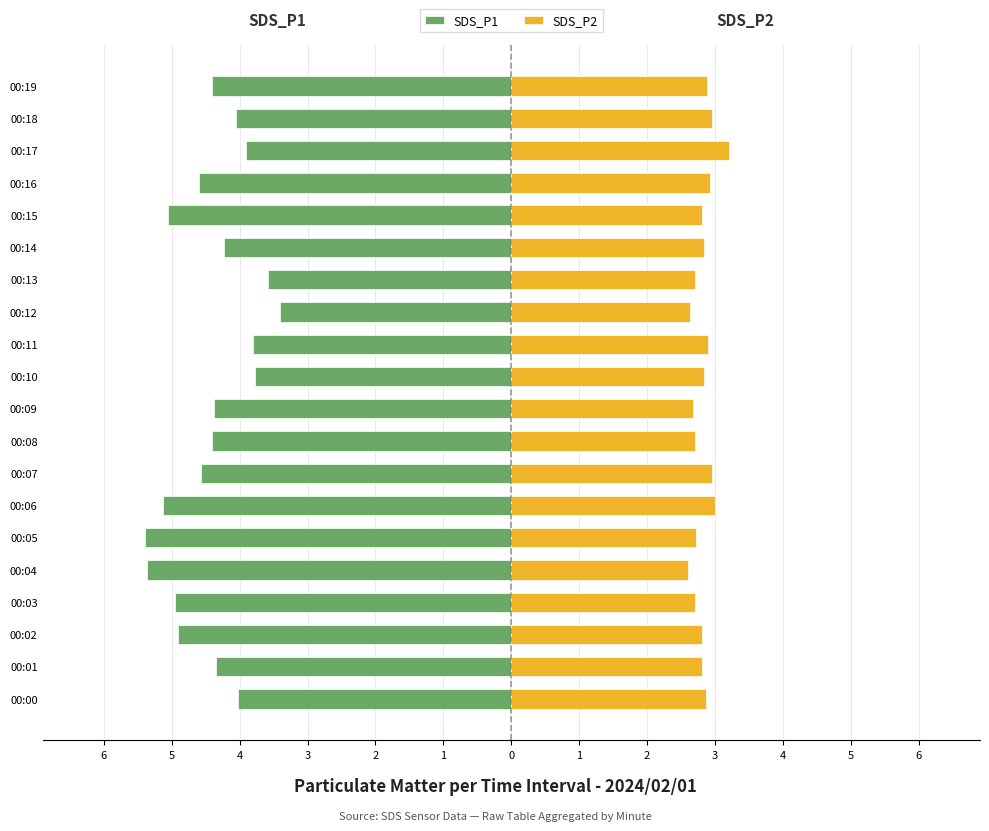

Reading right to left, list all the values displayed in this chart.

SDS_P1: -4.4	-4.0	-3.9	-4.6	-5.0	-4.2	-3.6	-3.4	-3.8	-3.8	-4.4	-4.4	-4.6	-5.1	-5.4	-5.4	-5.0	-4.9	-4.3	-4.0
SDS_P2: 2.9	3.0	3.2	2.9	2.8	2.8	2.7	2.6	2.9	2.8	2.7	2.7	3.0	3.0	2.7	2.6	2.7	2.8	2.8	2.9